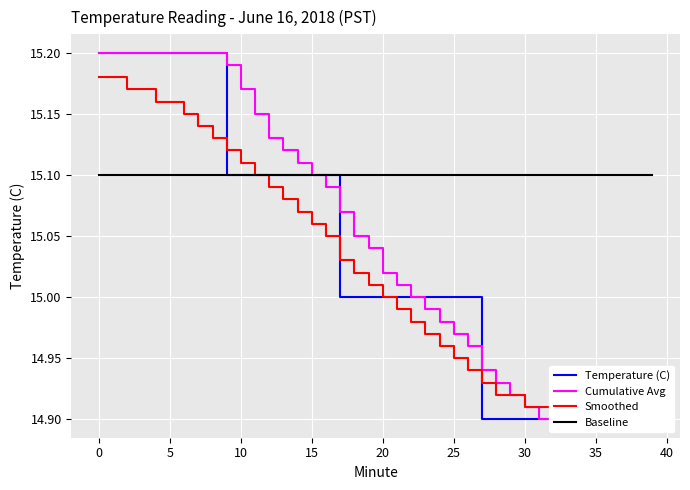

At how many categories does at least one series exceed 15?

40